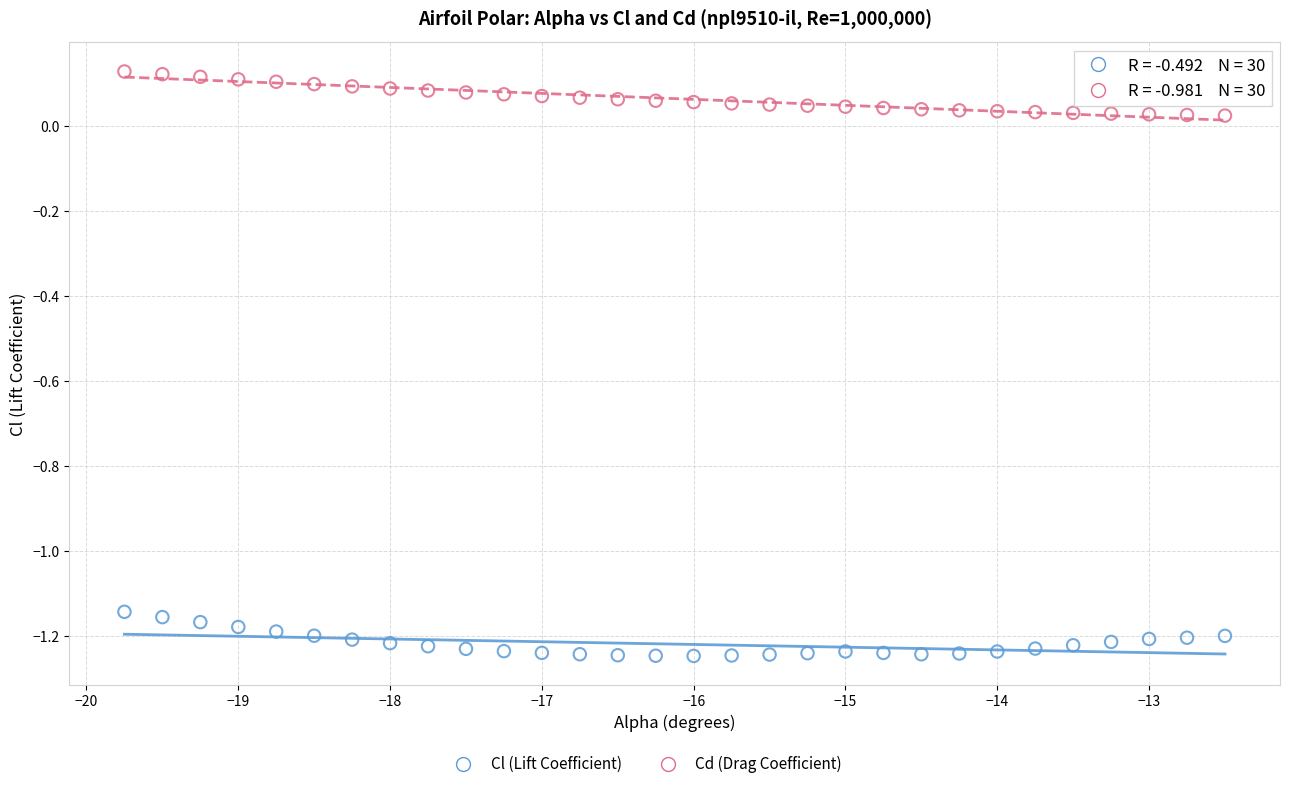

Which series contains the lowest Y value?

Cl (Lift Coefficient)